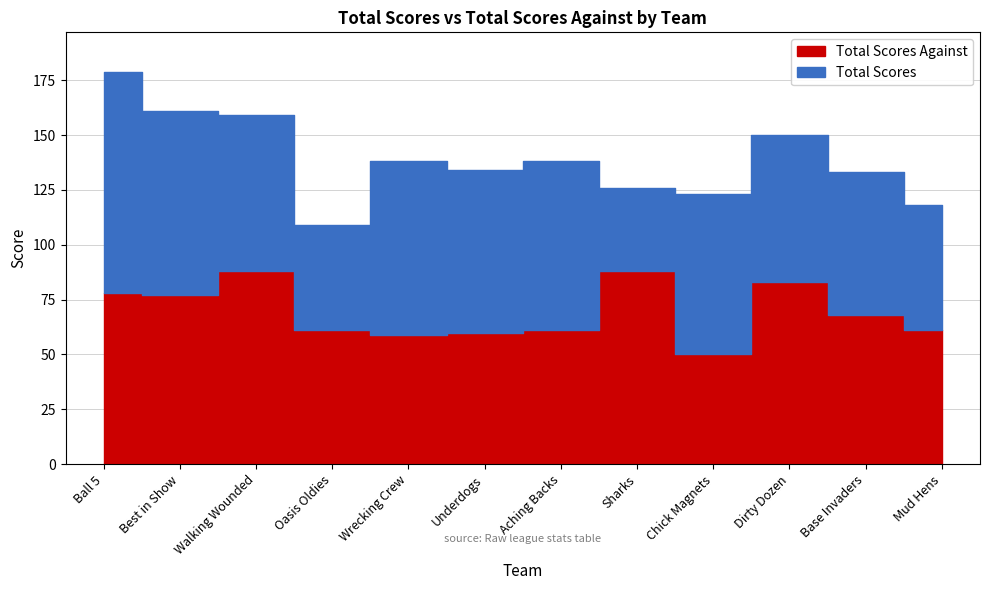

What is the difference between the second highest and second lowest values?

29